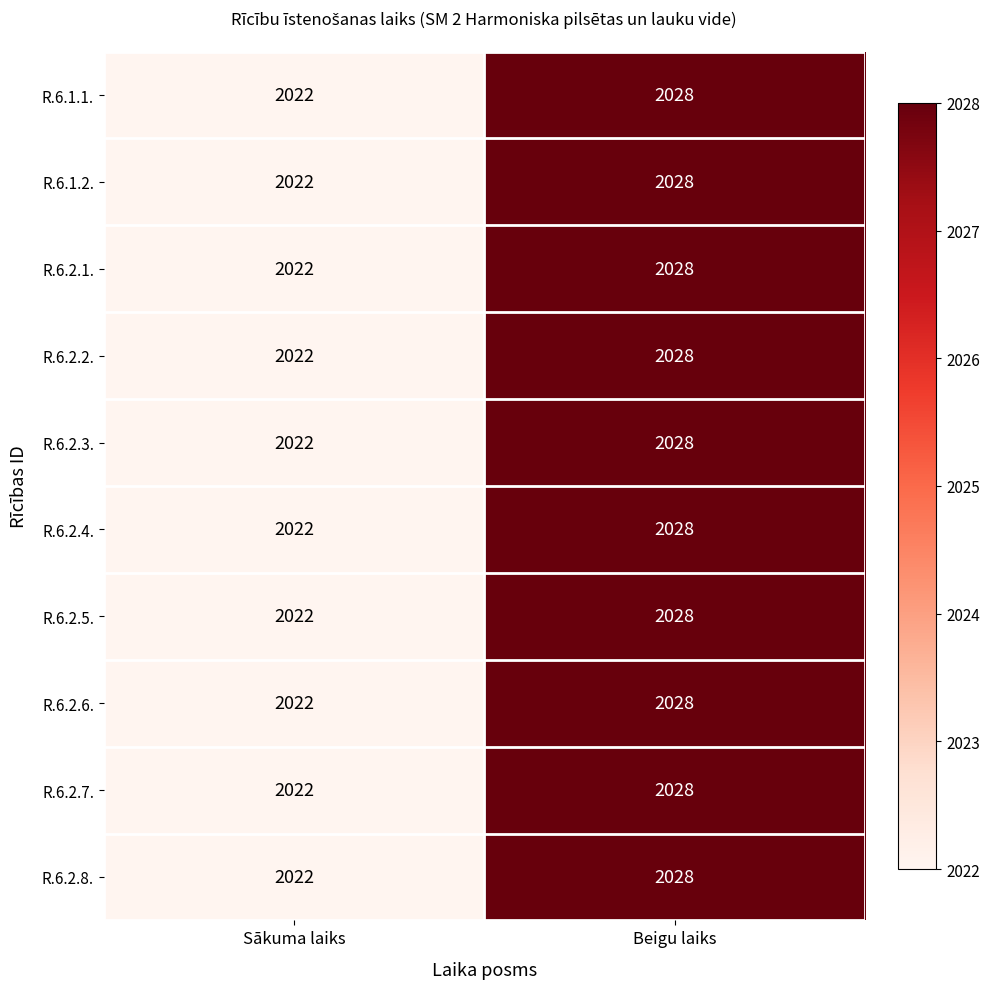

What is the approximate value of R.6.2.6. at Beigu laiks?

2028